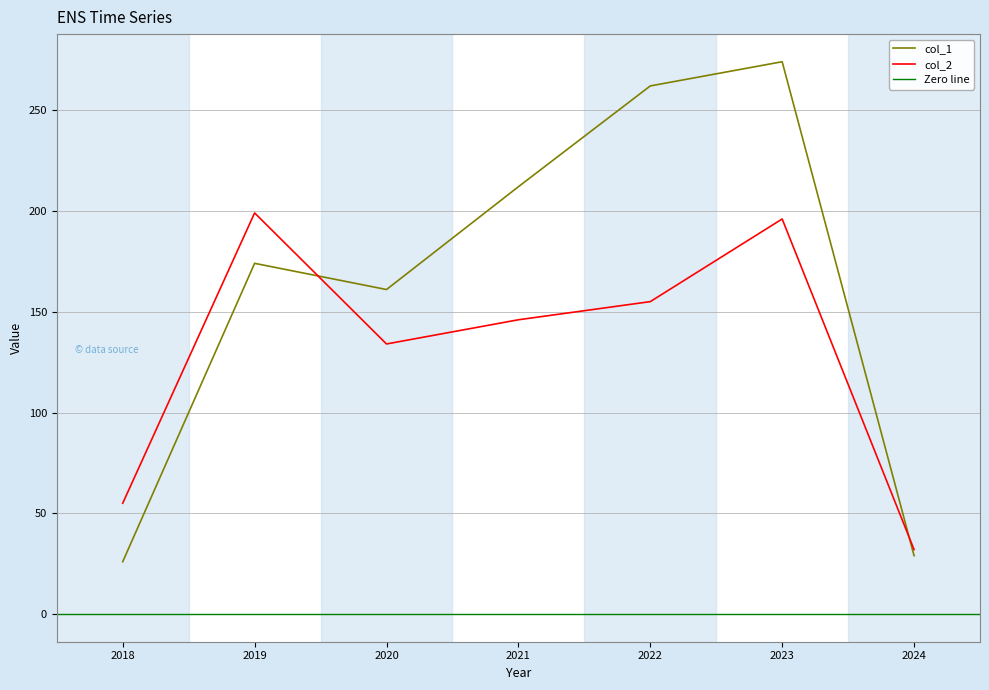

At which label is col_1 closest to 150?

2020